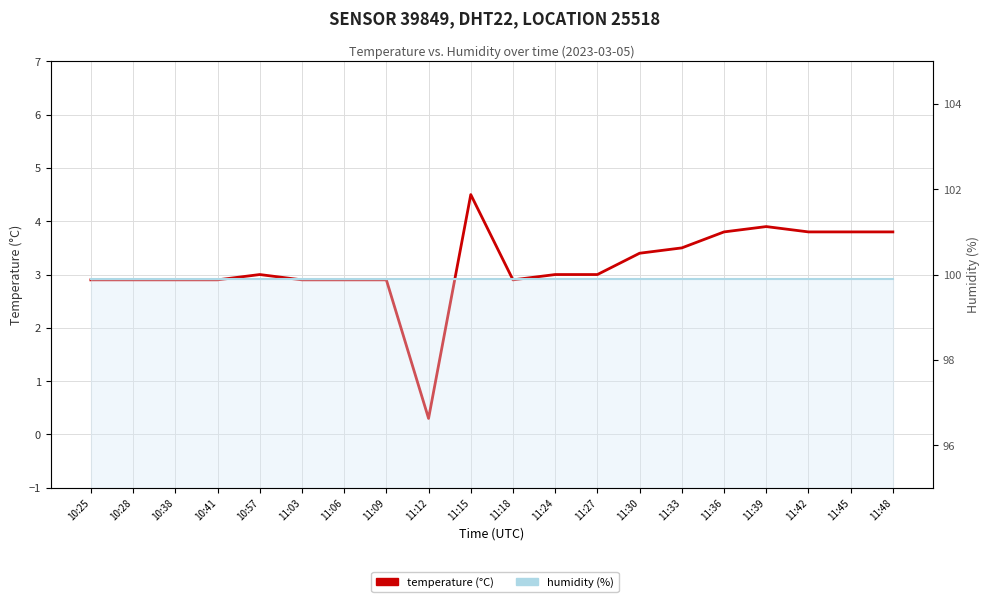

What is the lowest value of the humidity series?

99.9